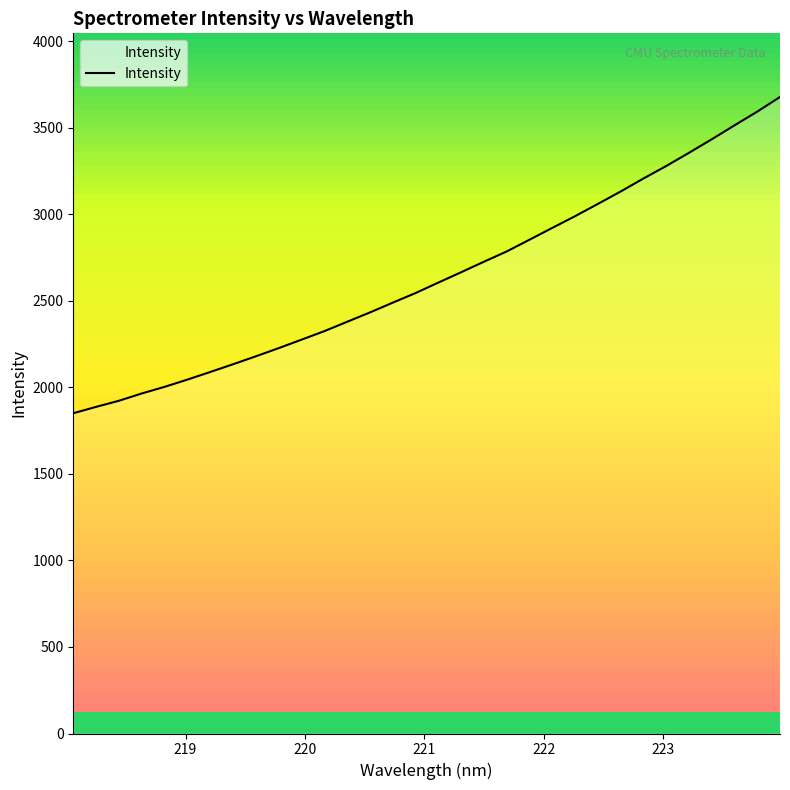

What is the maximum value shown in the chart?

3678.0